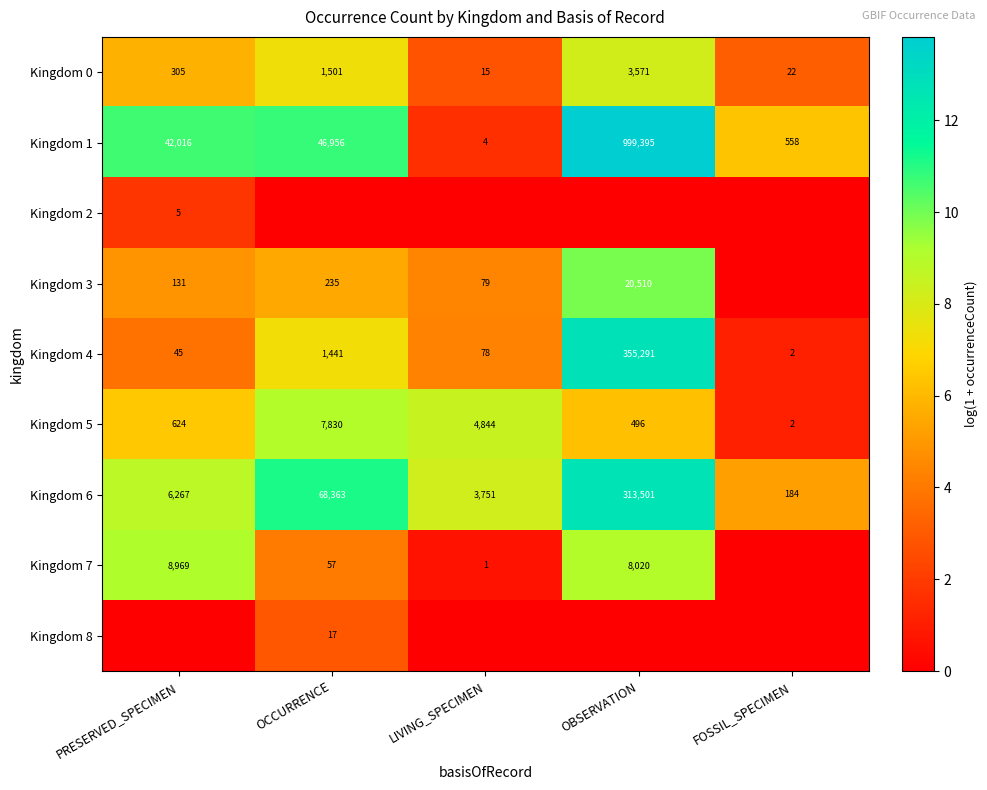

Count the number of data series in this chart.

9